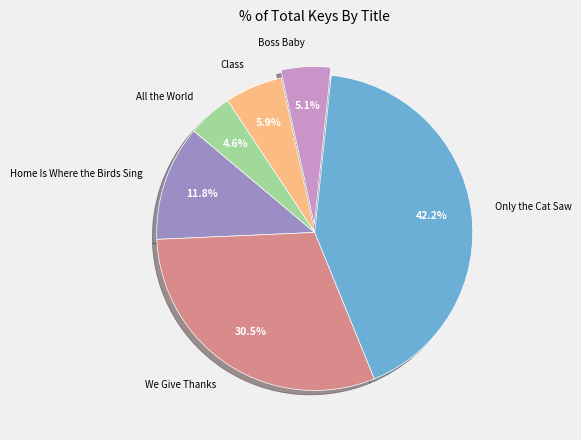

True or false: Only the Cat Saw accounts for 29% of the total.

False